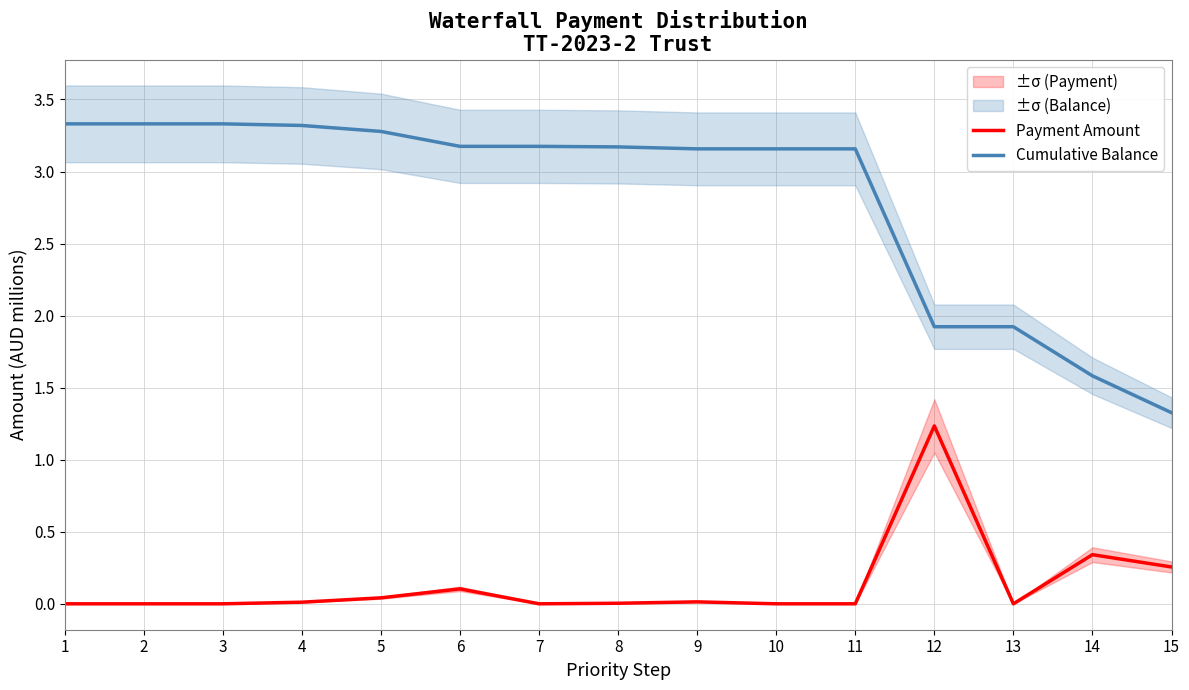

Does the chart have visible grid lines?

Yes